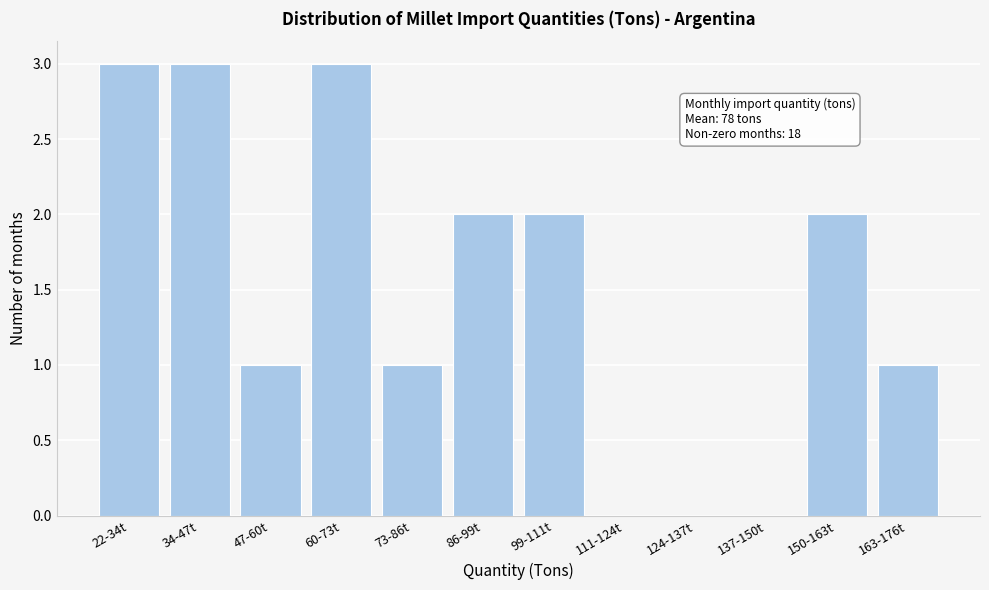

Reading left to right, extract all data points from this chart.

22-34t=3	34-47t=3	47-60t=1	60-73t=3	73-86t=1	86-99t=2	99-111t=2	111-124t=0	124-137t=0	137-150t=0	150-163t=2	163-176t=1